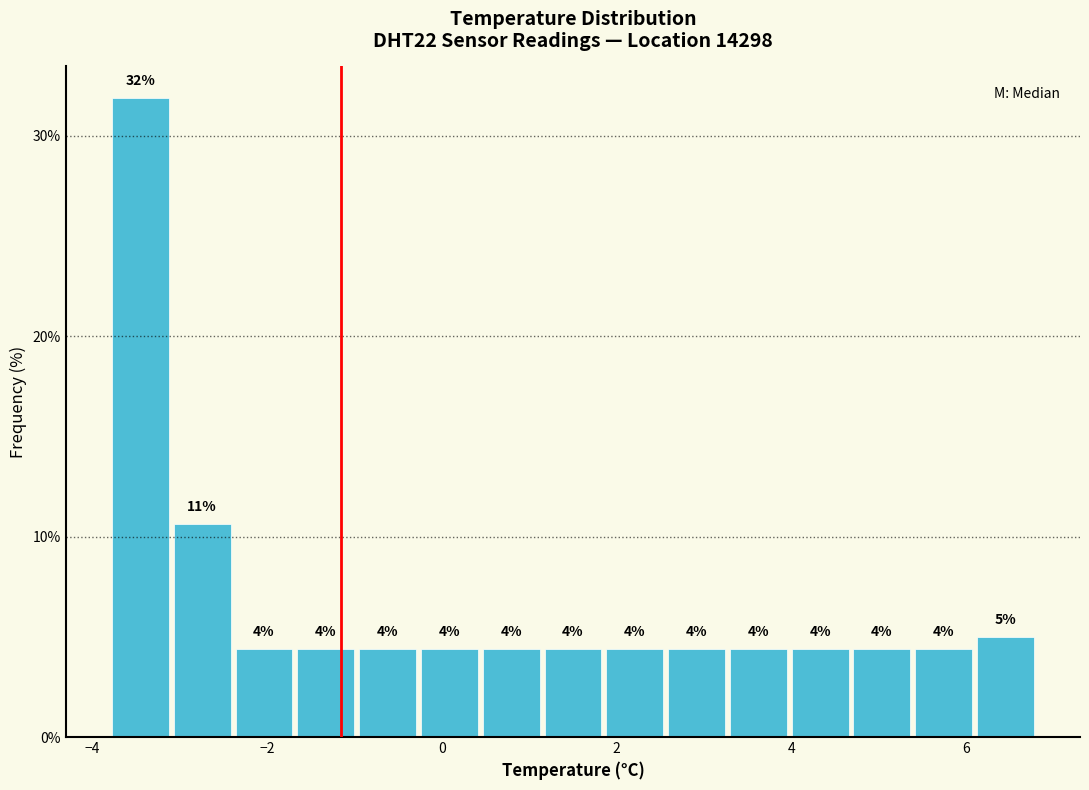

Around what value on the x-axis is the tallest bar? Give the approximate position of its centre, as read against the axis.

-3.4